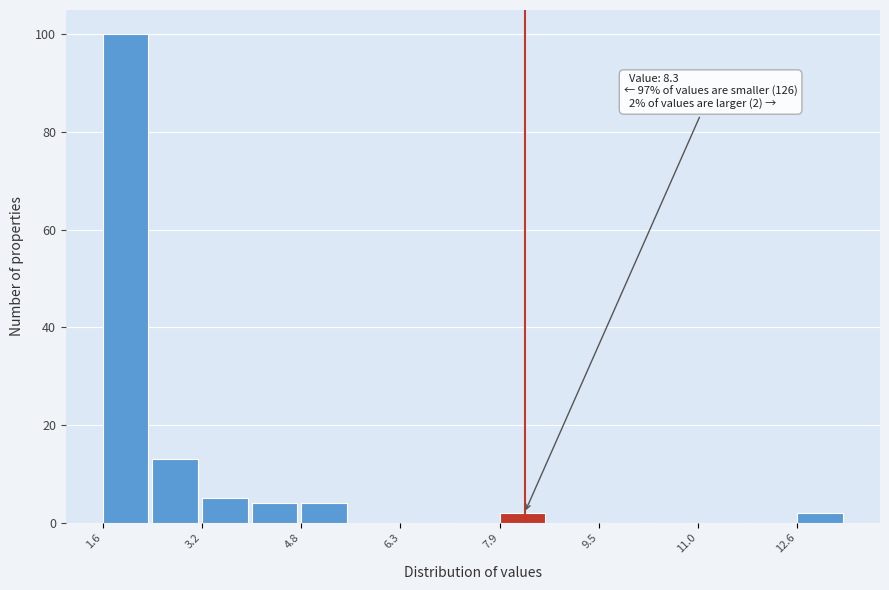

Around what value on the x-axis is the tallest bar? Give the approximate position of its centre, as read against the axis.

2.0